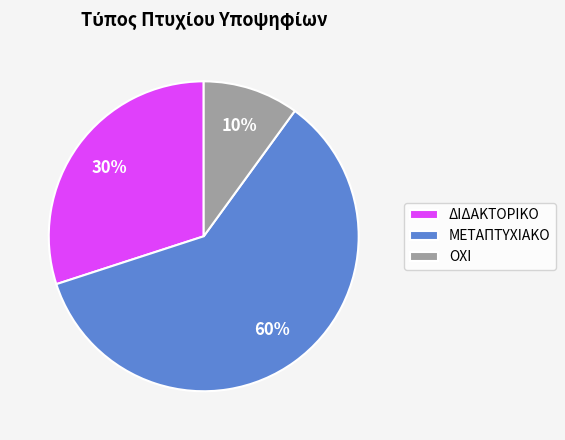

Rank the categories by value from highest to lowest.

ΜΕΤΑΠΤΥΧΙΑΚΟ, ΔΙΔΑΚΤΟΡΙΚΟ, ΟΧΙ